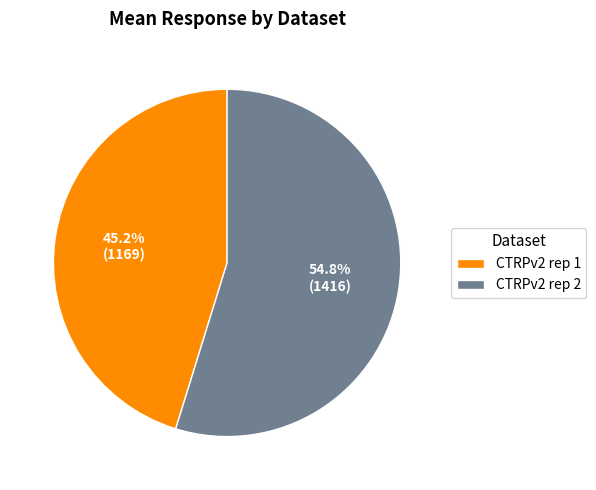

How many segments does this pie chart have?

2